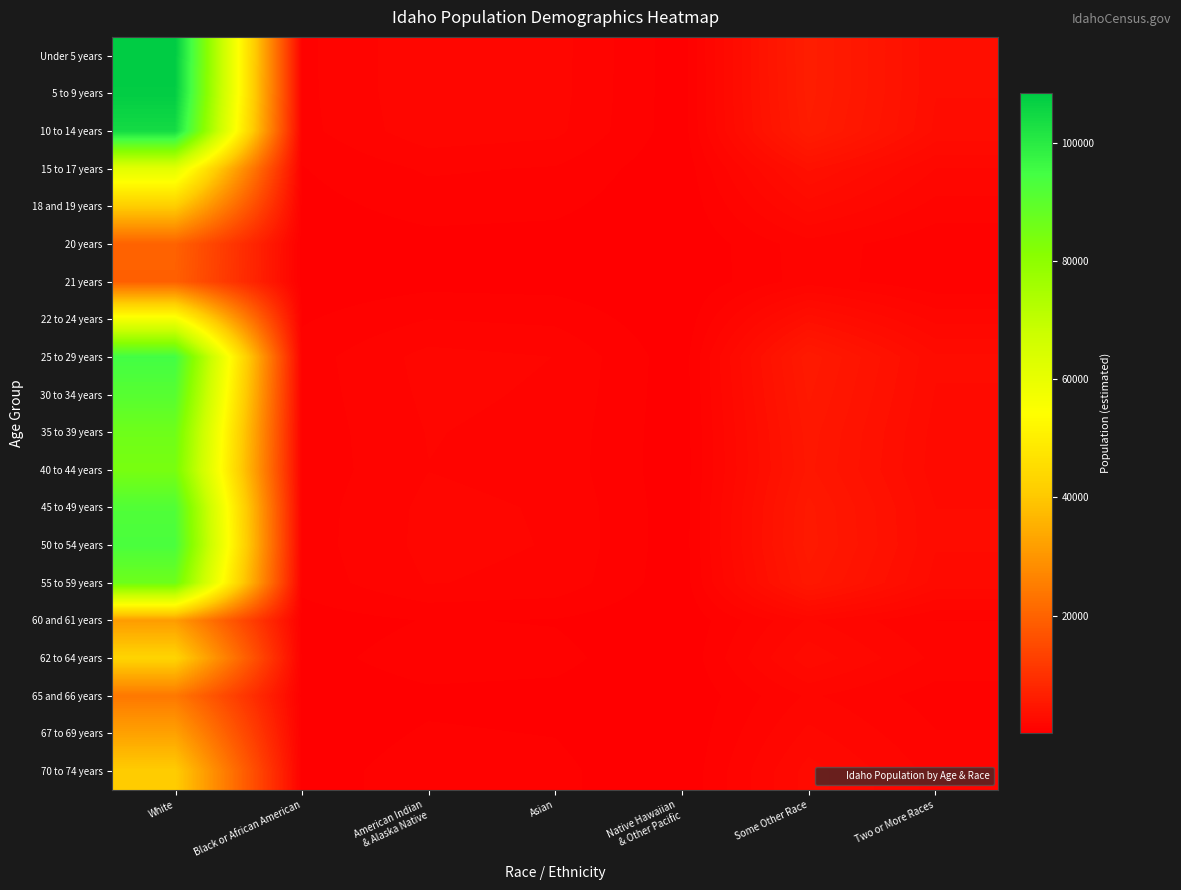

Rank the series at Native Hawaiian & Other Pacific from lowest to highest value.

21 years, 20 years, 65 and 66 years, 60 and 61 years, 67 to 69 years, 70 to 74 years, 18 and 19 years, 62 to 64 years, 22 to 24 years, 15 to 17 years, 40 to 44 years, 35 to 39 years, 55 to 59 years, 30 to 34 years, 45 to 49 years, 50 to 54 years, 25 to 29 years, 10 to 14 years, 5 to 9 years, Under 5 years